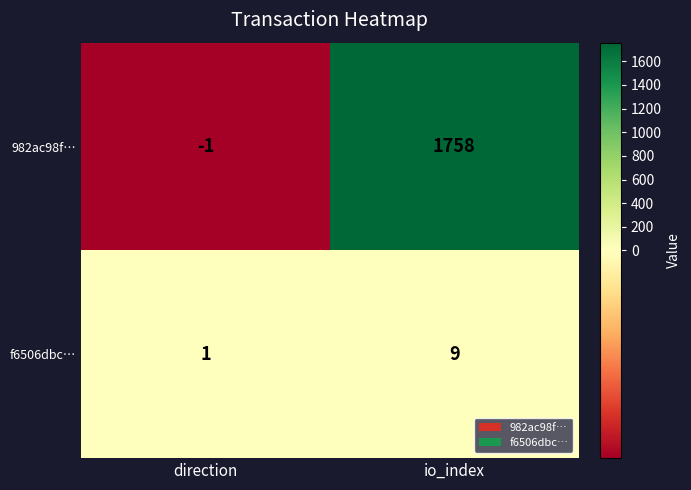

What is the spread (max minus min) of values at io_index?

1749